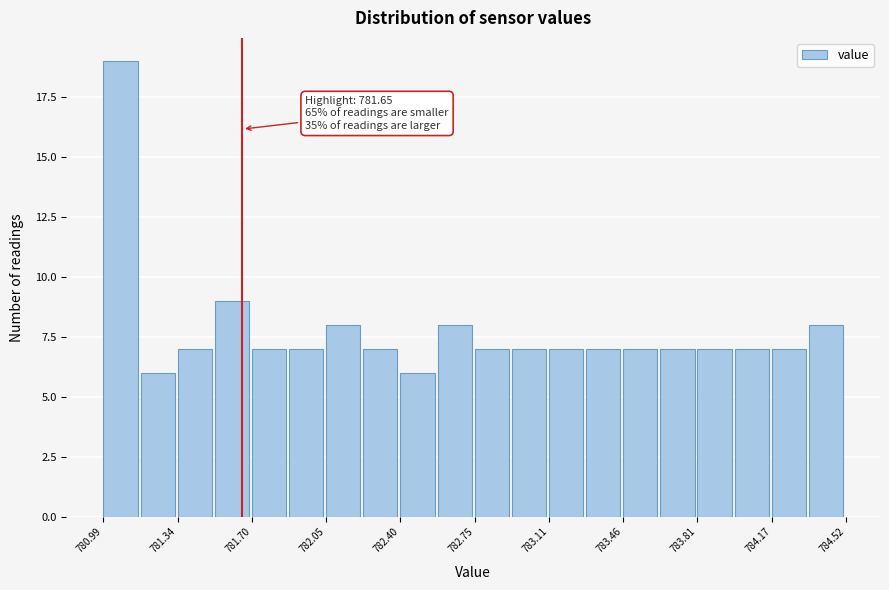

Around what value on the x-axis is the tallest bar? Give the approximate position of its centre, as read against the axis.

781.05